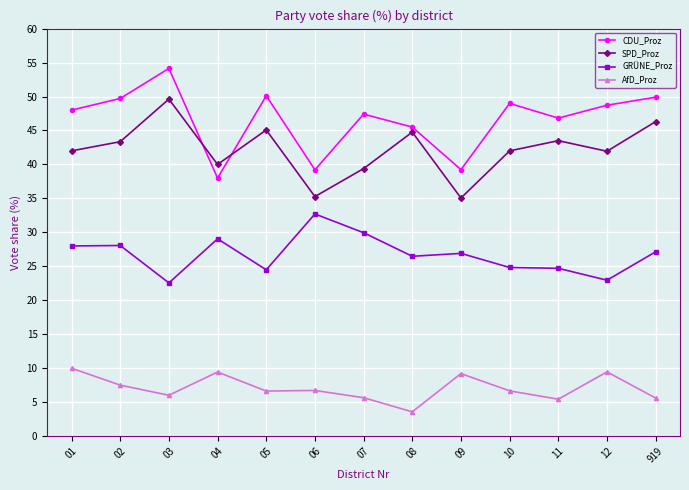

Count the number of data series in this chart.

4